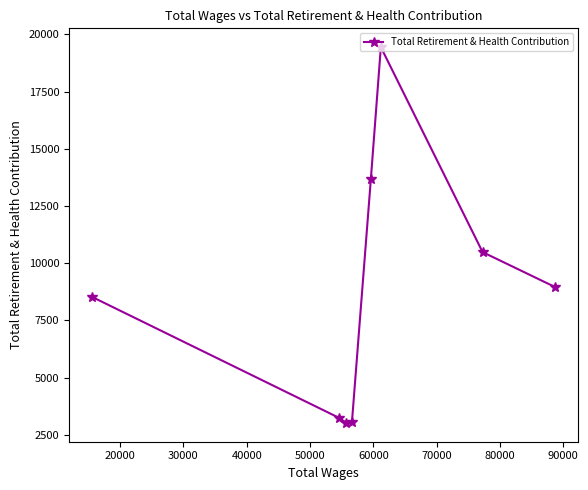

What is the difference between the second highest and second lowest values?

10600